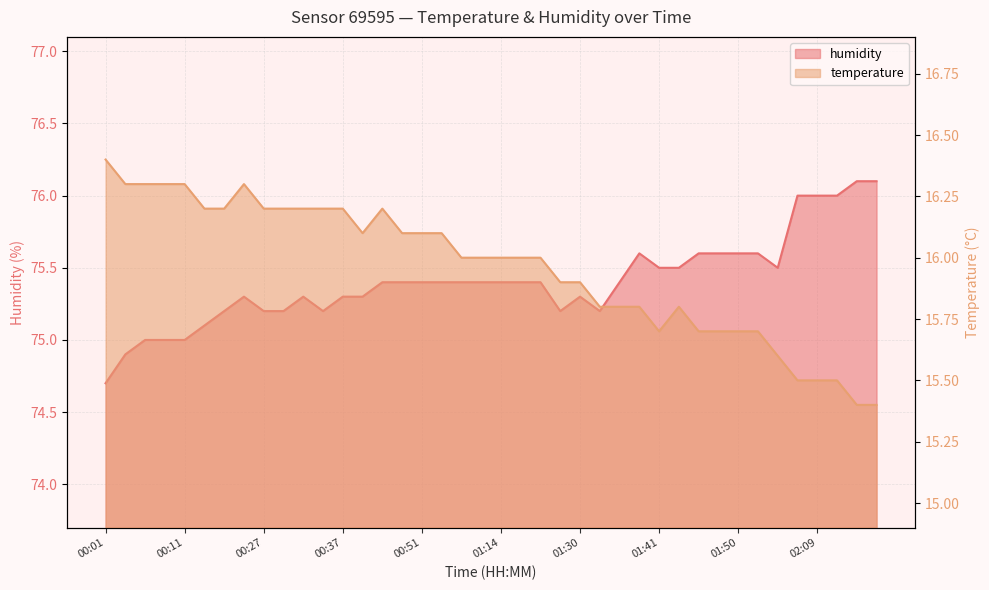

What is the label of the 1st point from the right?

02:17